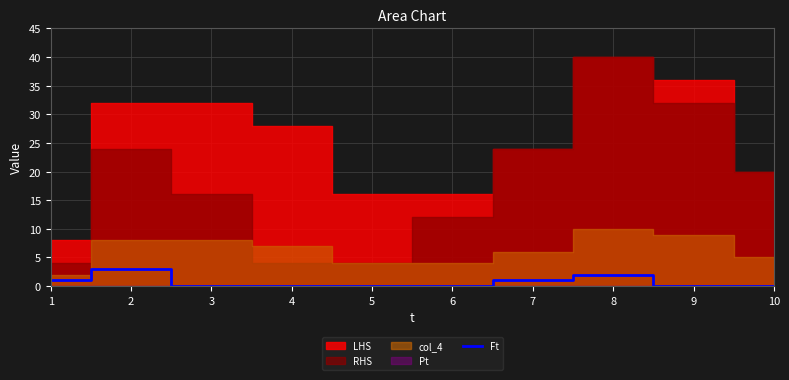

How many interior local peaks (higher than both neighbors) does the data have?

2